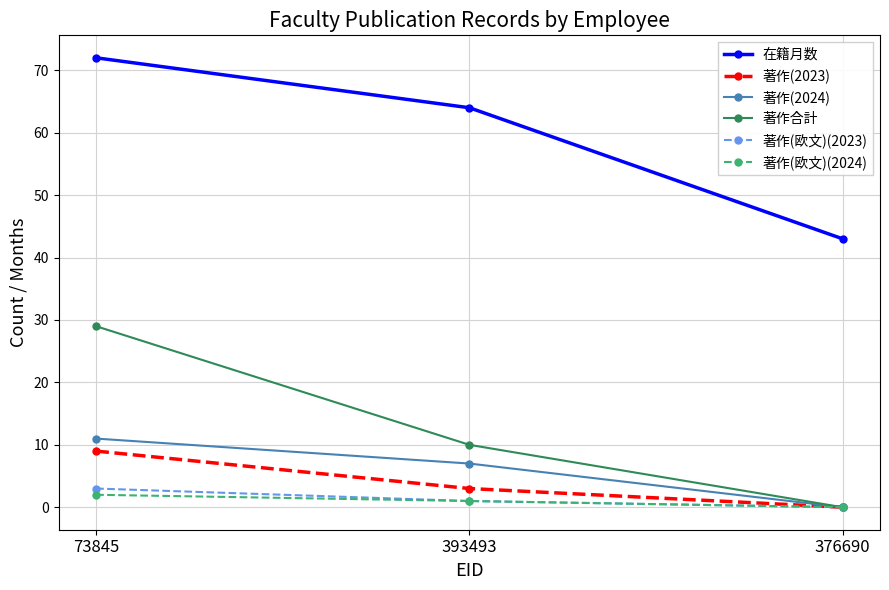

The 著作(2023) series shows 3 at 376690. True or false?

False